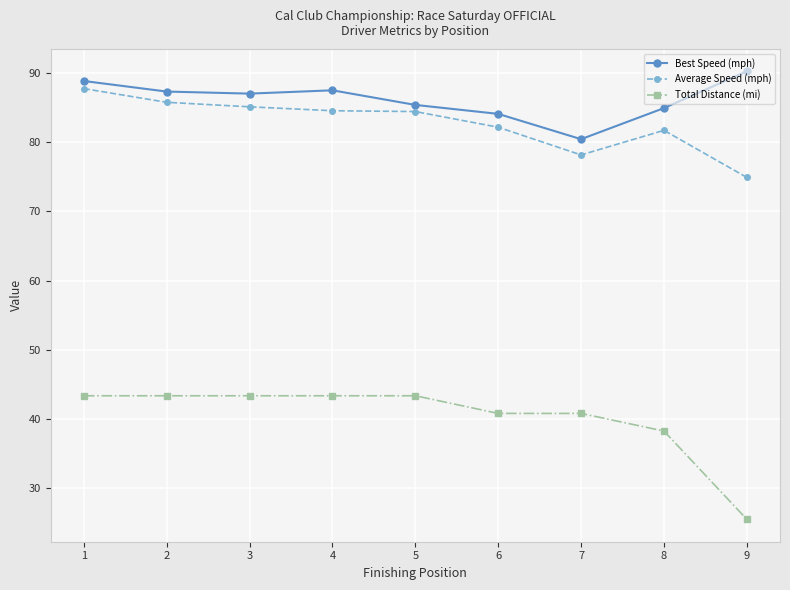

Which series has the largest range (max minus min)?

Total Distance (mi)